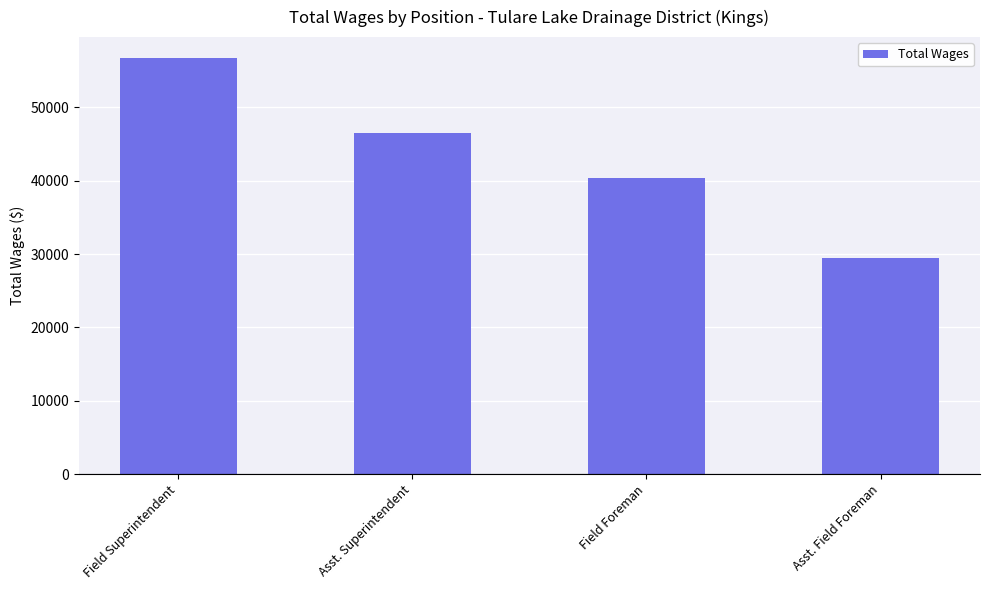

What is the smallest value displayed?

29517